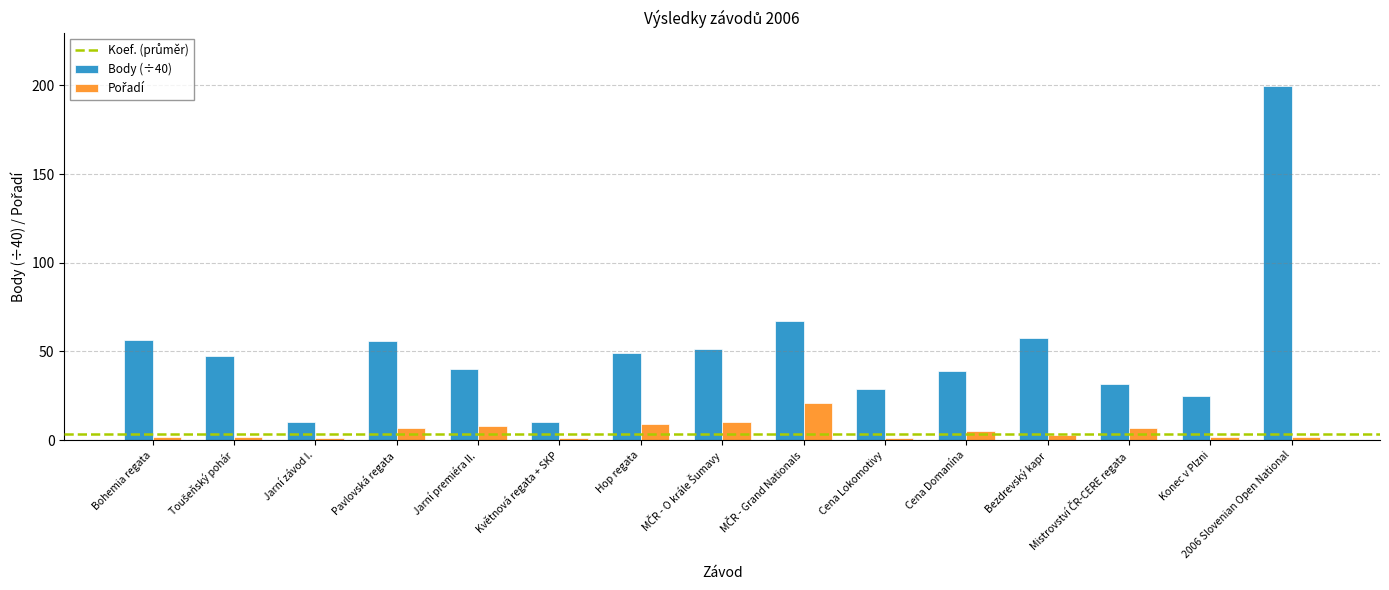

The value of Body (÷40) at Hop regata is 48.9. True or false?

True